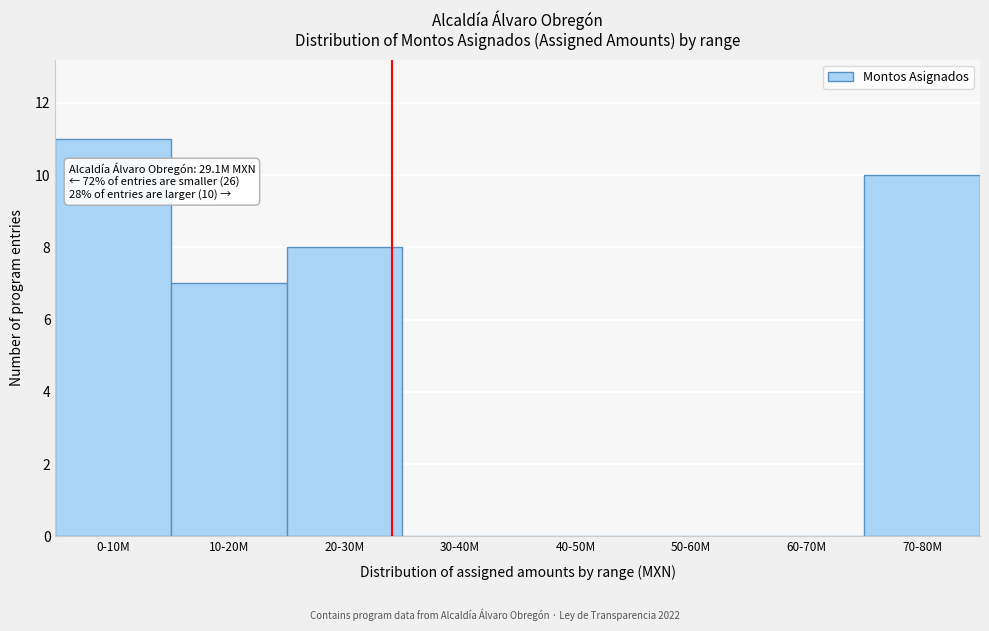

Reading left to right, transcribe all the data shown in this chart.

0-10M=11	10-20M=7	20-30M=8	30-40M=0	40-50M=0	50-60M=0	60-70M=0	70-80M=10